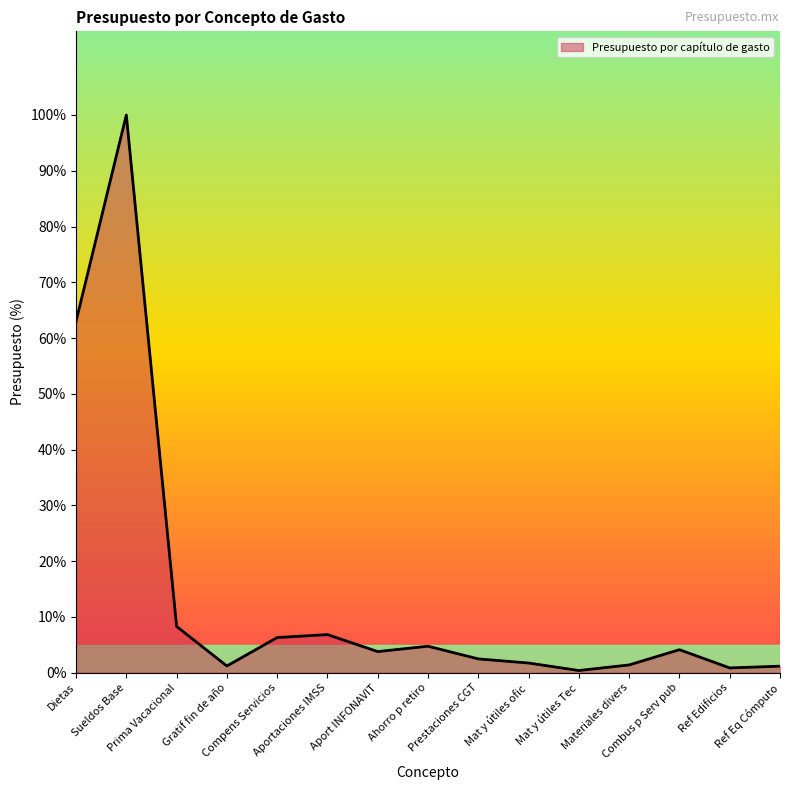

What is the difference between the maximum and minimum values?

99.6